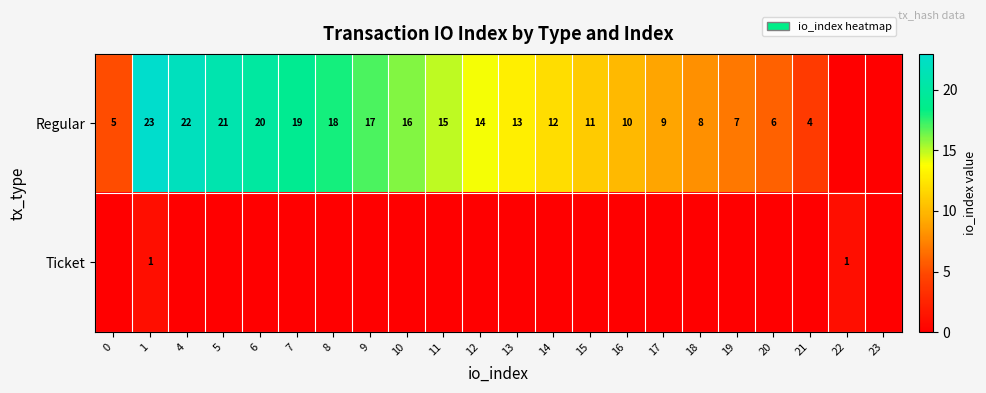

At which category does the chart reach its peak across all series?

1